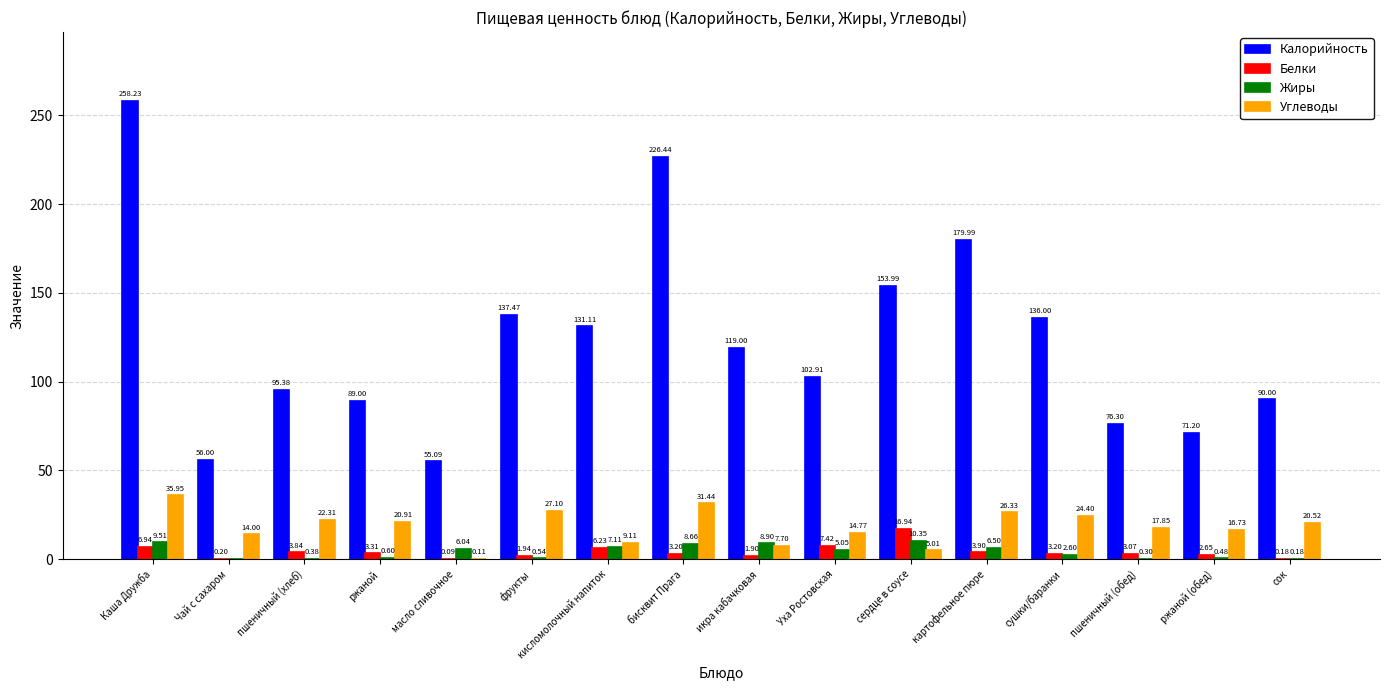

Between икра кабачковая and сушки/баранки, which series saw the biggest shift?

Калорийность